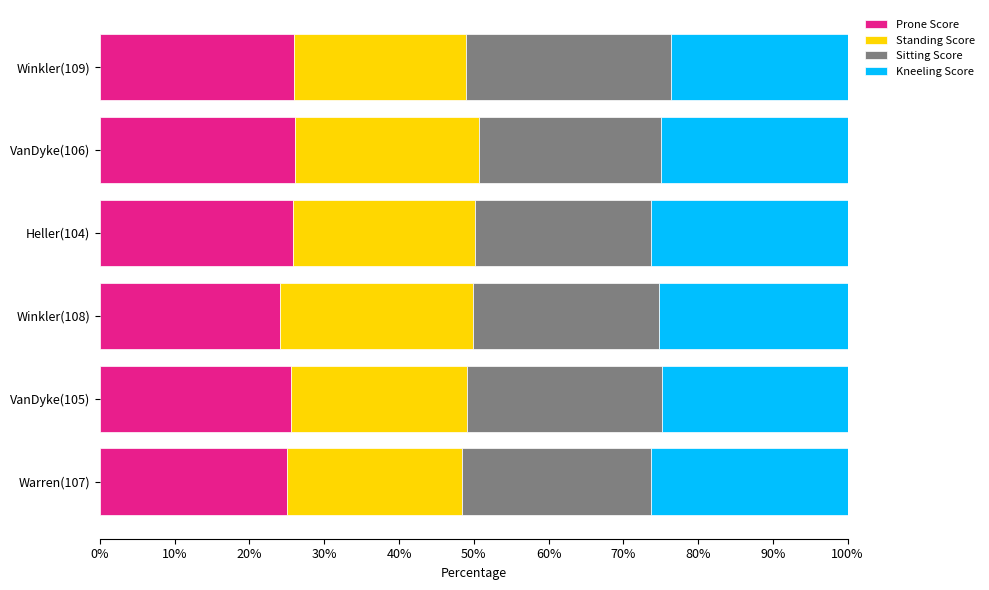

Is it true that Prone Score equals 25.0 at Warren(107)?

True